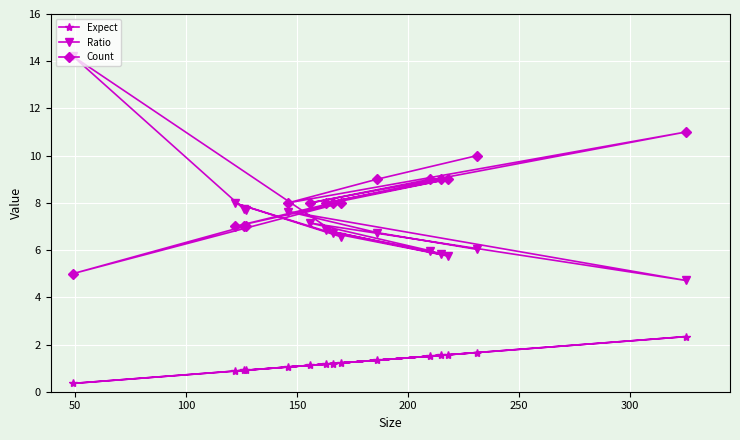

What is the average value of the Count series?

8.2